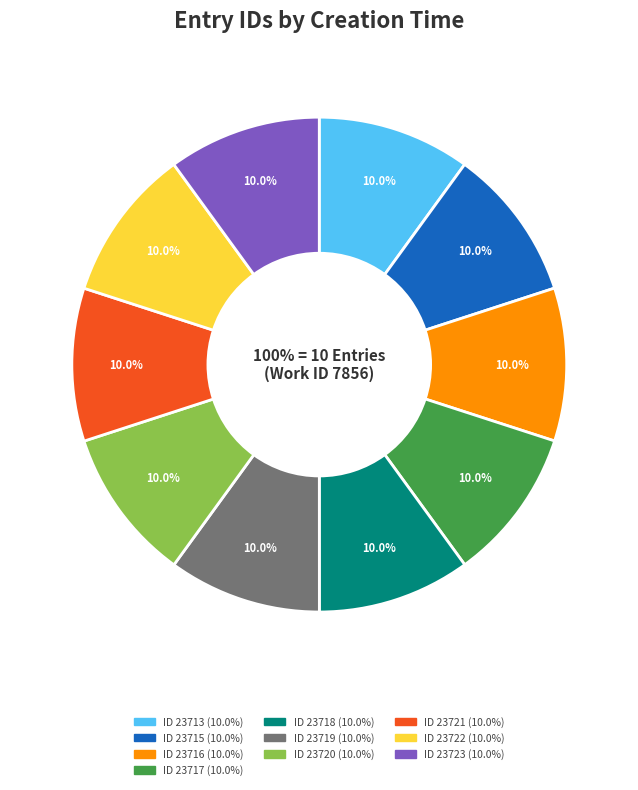

Do 2014-03-14 20:18:03 and 2014-03-14 20:14:51 together represent more than half of the pie?

No